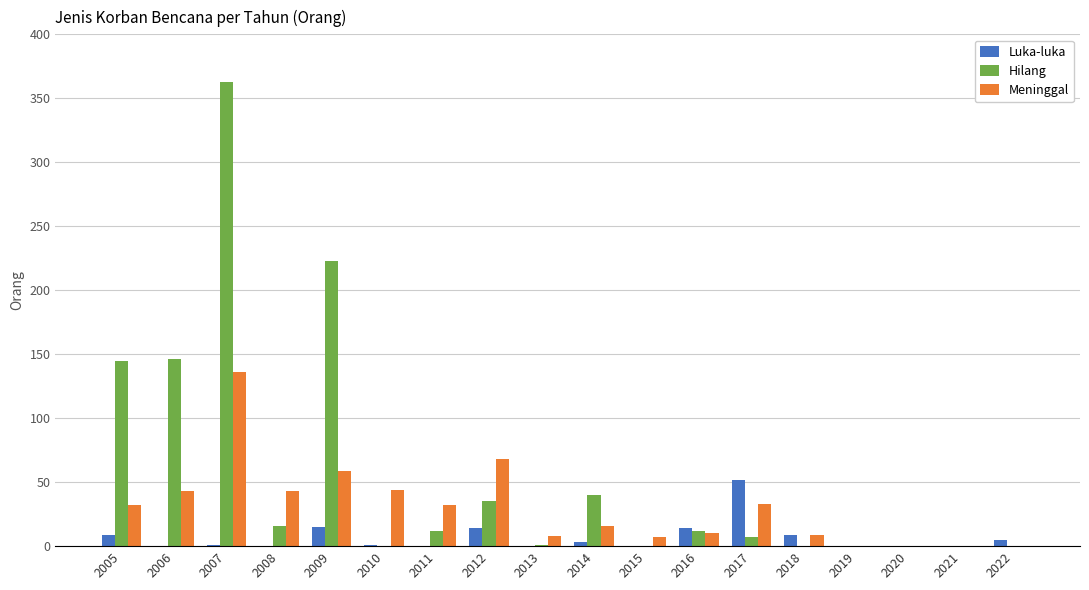

What is the spread (max minus min) of values at 2009?

208